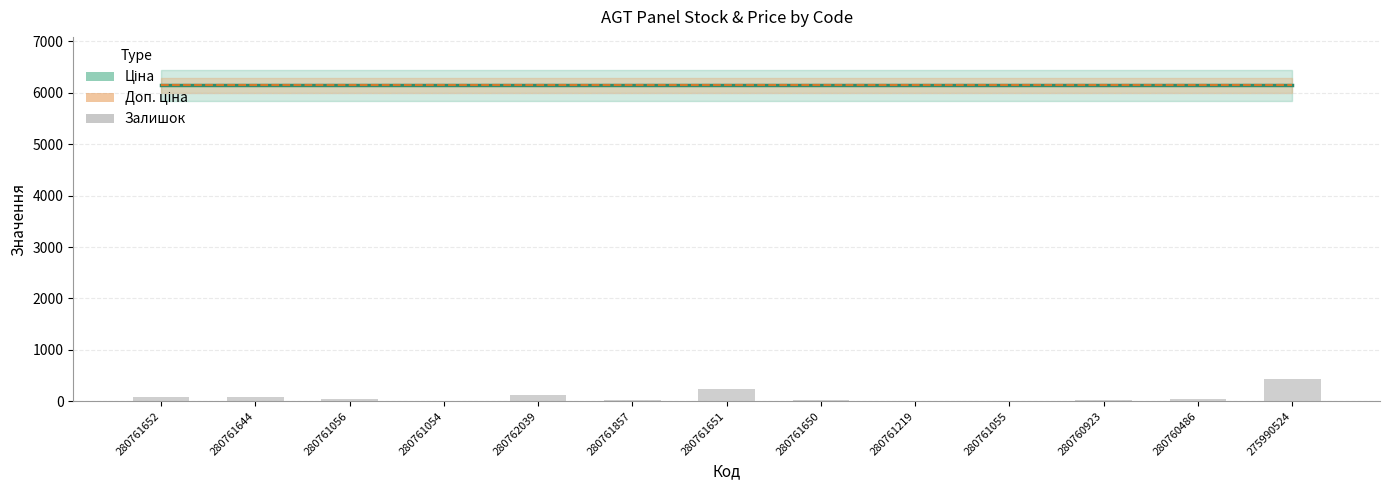

True or false: the data shows 427 at 275990524.

True